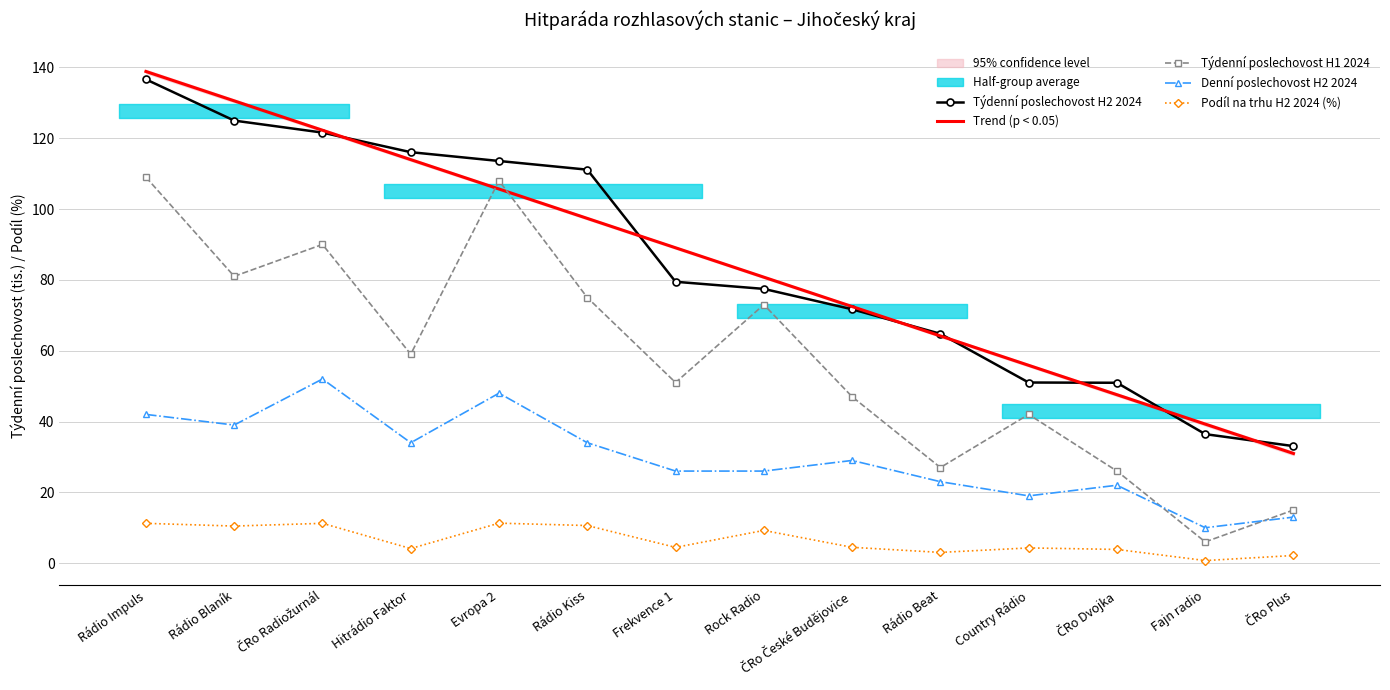

Reading right to left, transcribe all the data shown in this chart.

Týdenní poslechovost H2 2024: 33.0	36.4	50.9	51.0	64.8	71.7	77.5	79.5	111.1	113.6	116.1	121.6	125.0	136.6
Trend (p < 0.05): 31.0	39.3	47.6	55.9	64.2	72.5	80.8	89.1	97.4	105.7	114.0	122.3	130.6	138.9
Týdenní poslechovost H1 2024: 15.0	6.0	26.0	42.0	27.0	47.0	73.0	51.0	75.0	108.0	59.0	90.0	81.0	109.0
Denní poslechovost H2 2024: 13.0	10.0	22.0	19.0	23.0	29.0	26.0	26.0	34.0	48.0	34.0	52.0	39.0	42.0
Podíl na trhu H2 2024 (%): 2.2	0.7	3.9	4.3	3.0	4.5	9.2	4.5	10.6	11.3	4.1	11.2	10.5	11.2